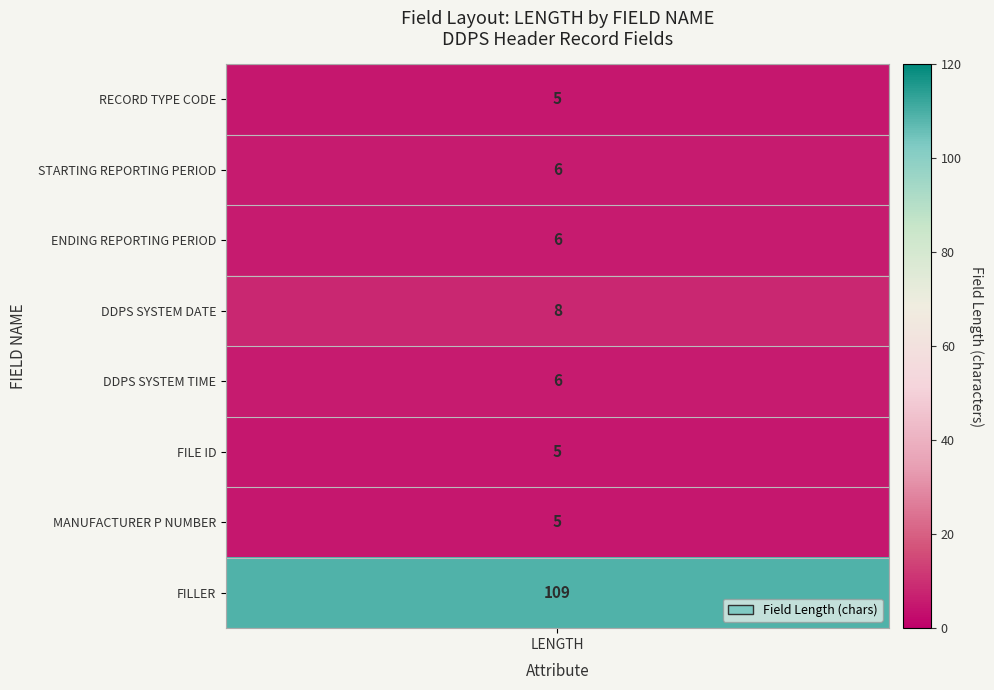

Rank the categories by value from highest to lowest.

FILLER, DDPS SYSTEM DATE, STARTING REPORTING PERIOD, ENDING REPORTING PERIOD, DDPS SYSTEM TIME, RECORD TYPE CODE, FILE ID, MANUFACTURER P NUMBER